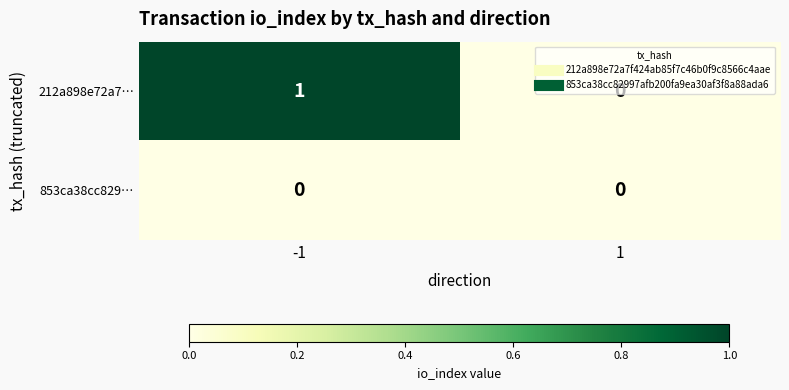

The value of 212a898e72a7… at -1 is 1. True or false?

True